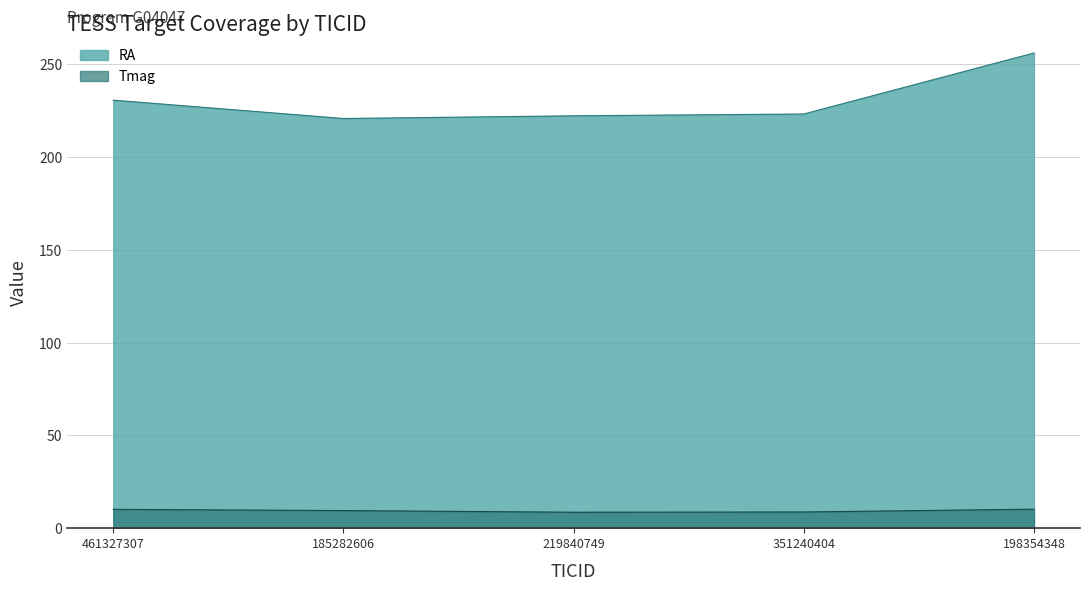

What is the value of the Tmag point at the 2nd from the left?

9.5